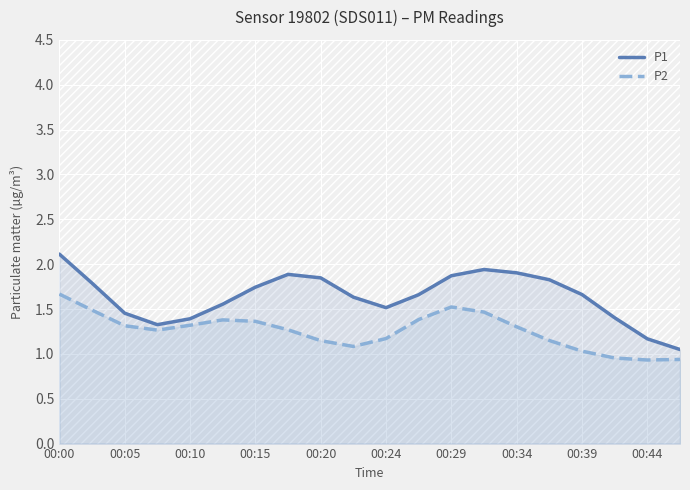

What is the difference between the maximum and minimum values in the P1 series?

1.1